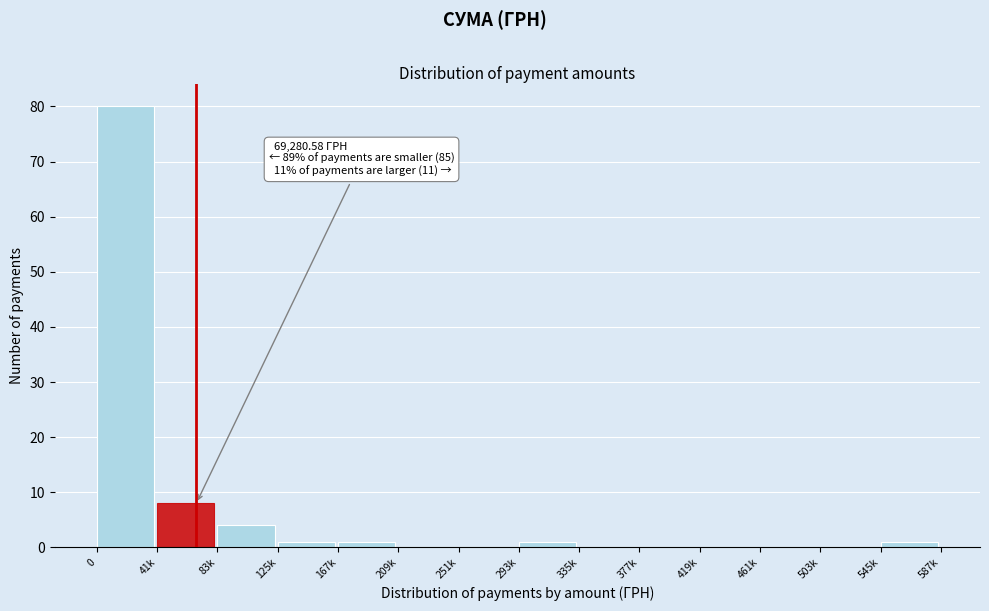

Reading left to right, transcribe all the data shown in this chart.

0=80	41k=8	83k=4	125k=1	167k=1	209k=0	251k=0	293k=1	335k=0	377k=0	419k=0	461k=0	503k=0	545k=1